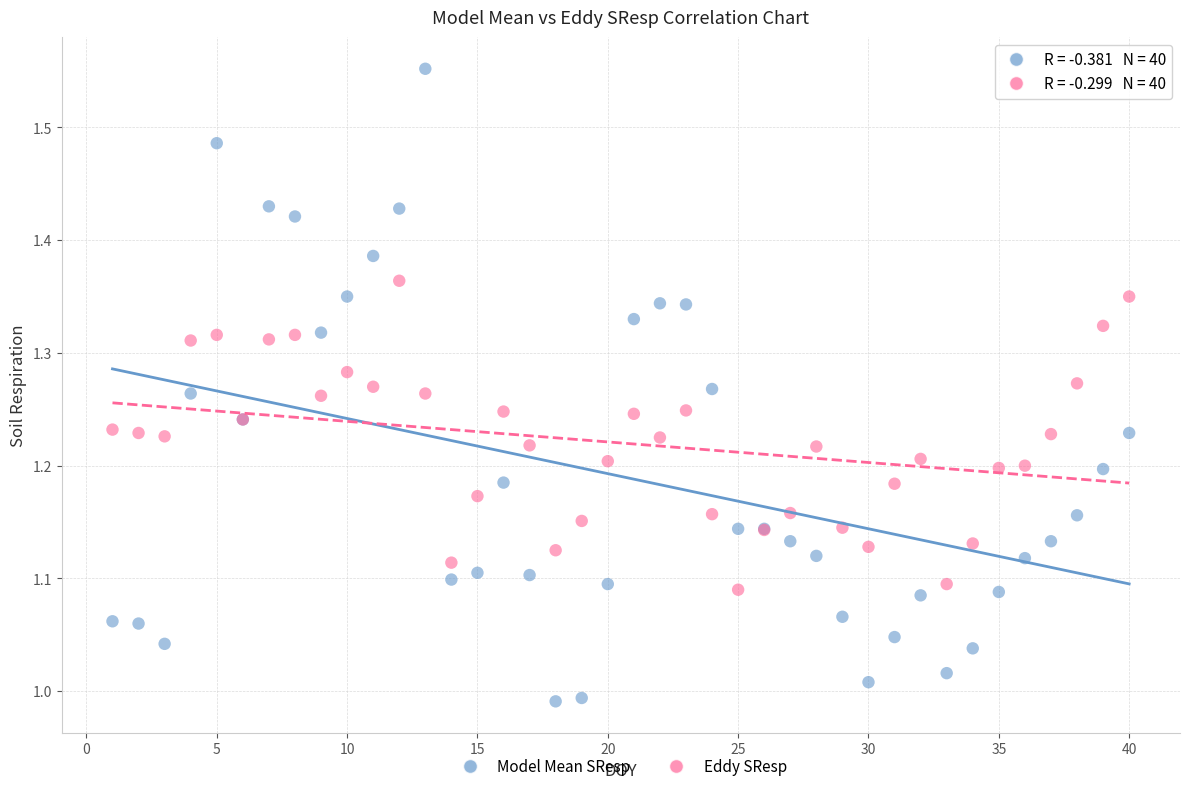

Which series has the largest Y range (max minus min)?

Model Mean SResp